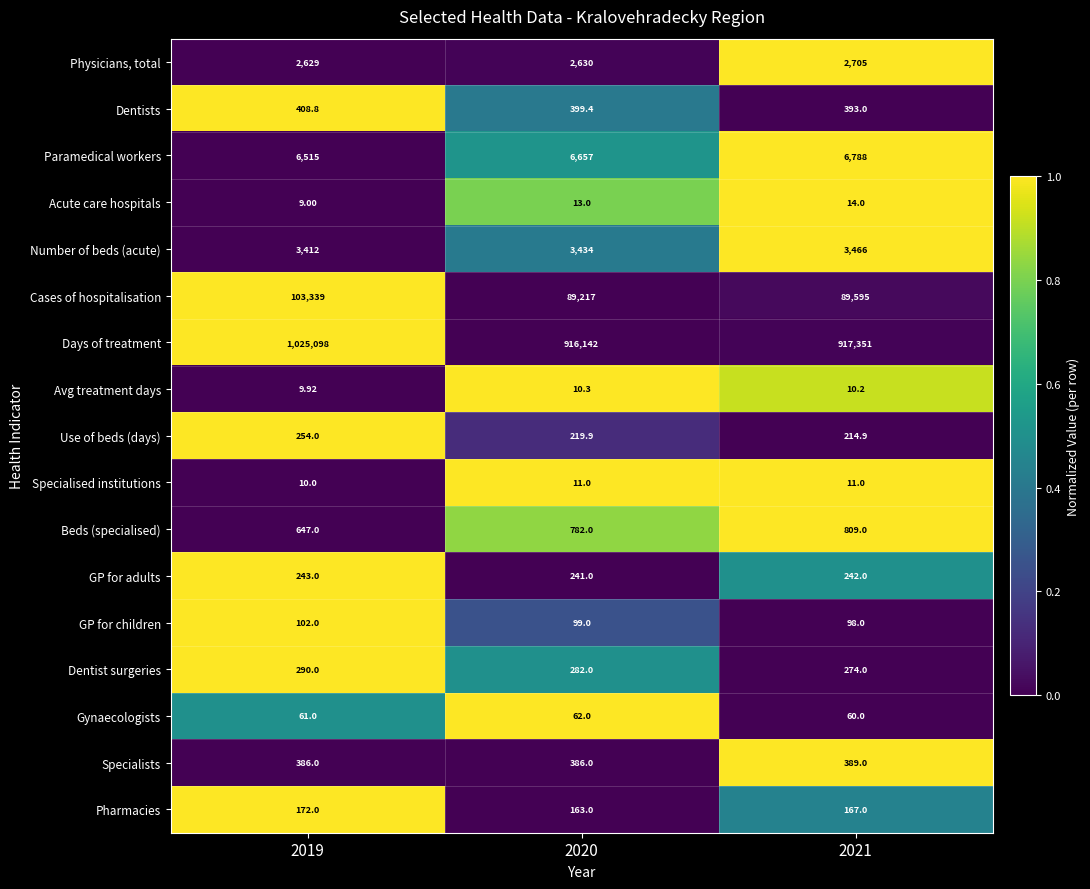

Is the value of Physicians, total at 2020 greater than the value of Pharmacies at 2019?

Yes